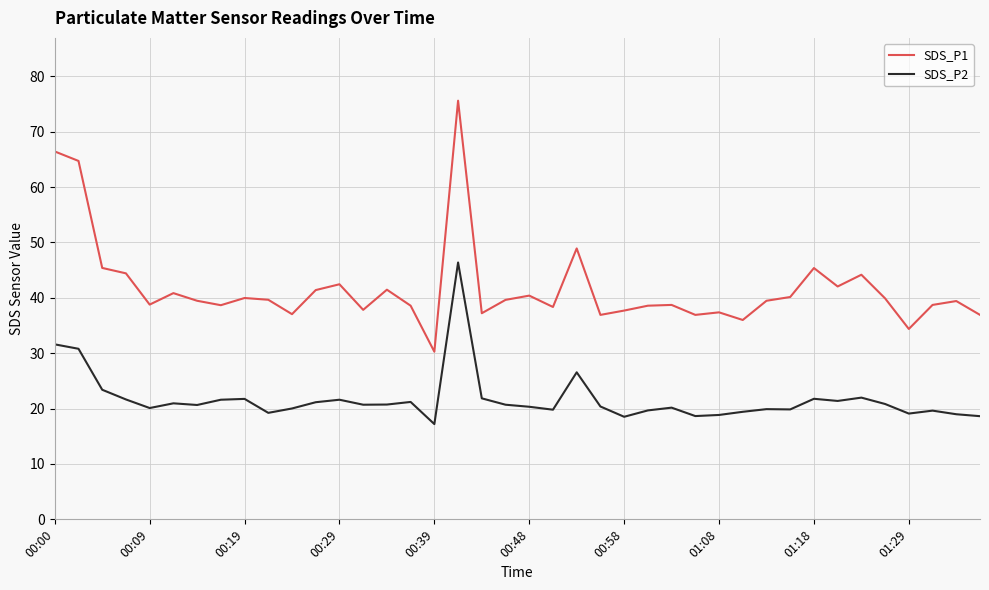

Which series has the largest range (max minus min)?

SDS_P1